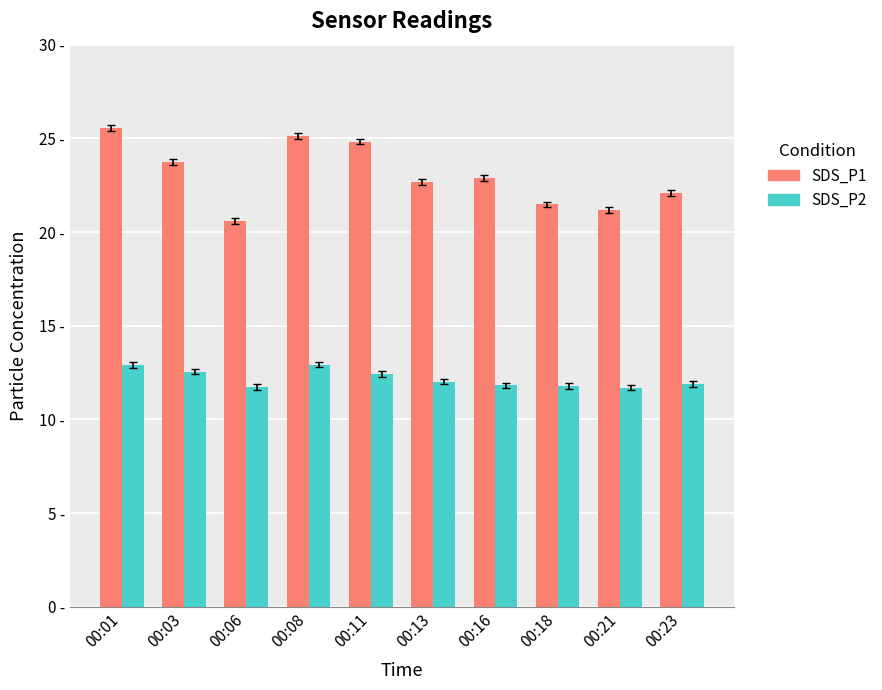

Reading right to left, list all the values displayed in this chart.

SDS_P1: 22.1	21.2	21.5	22.9	22.7	24.8	25.1	20.6	23.7	25.6
SDS_P2: 11.9	11.7	11.8	11.8	12.0	12.4	12.9	11.7	12.6	12.9